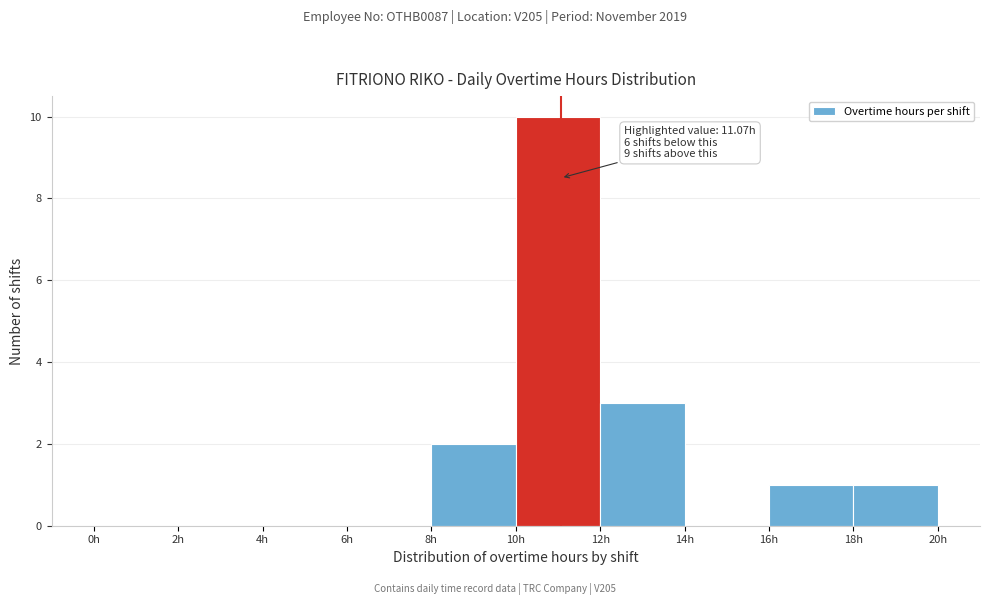

Which range on the x-axis has the tallest bar?

10 to 12